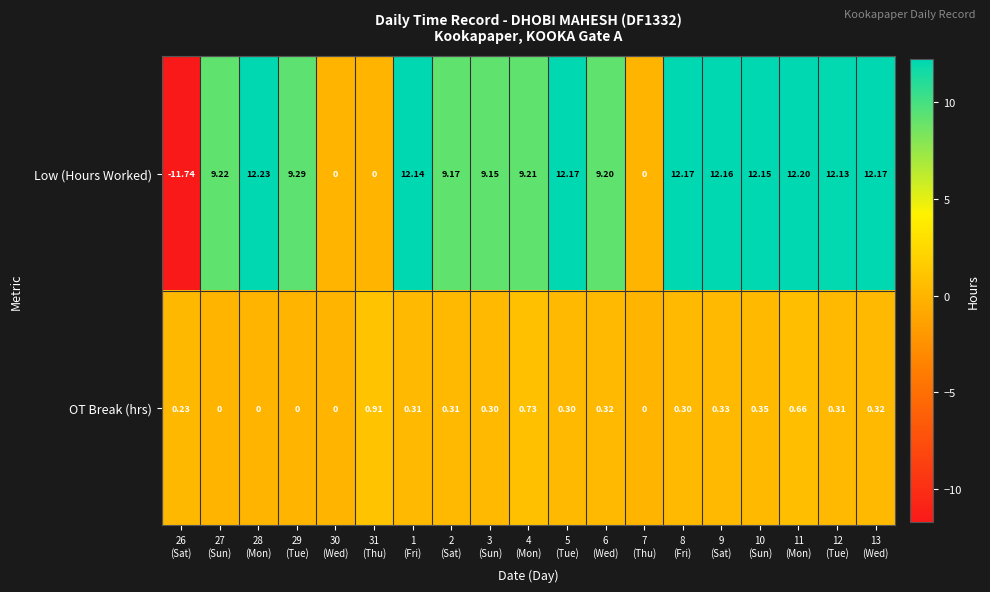

At 31
(Thu), list the series in order from largest to smallest.

OT Break (hrs), Low (Hours Worked)